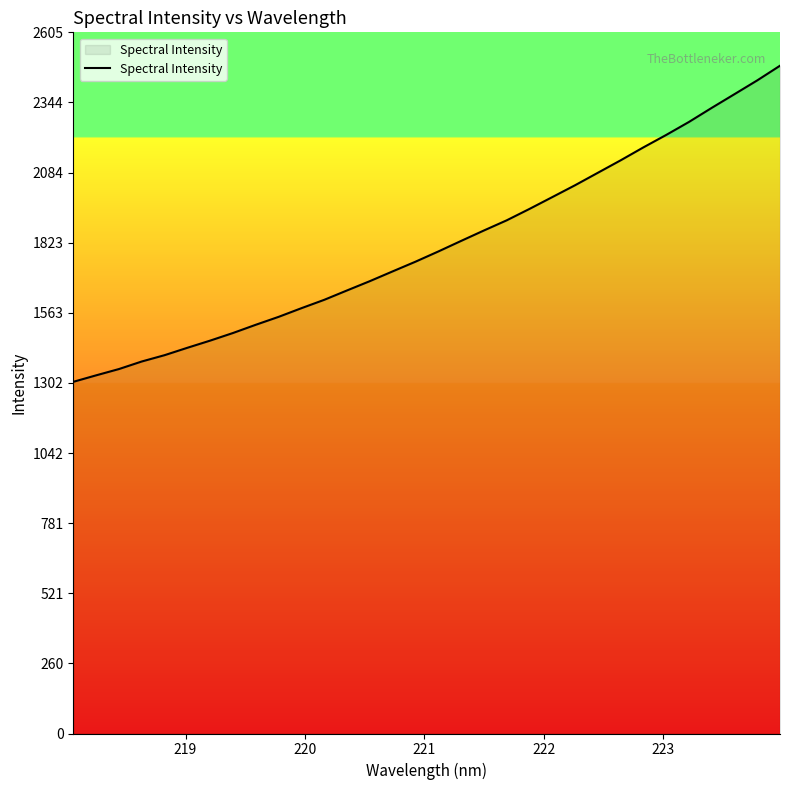

What is the maximum value shown in the chart?

2481.1